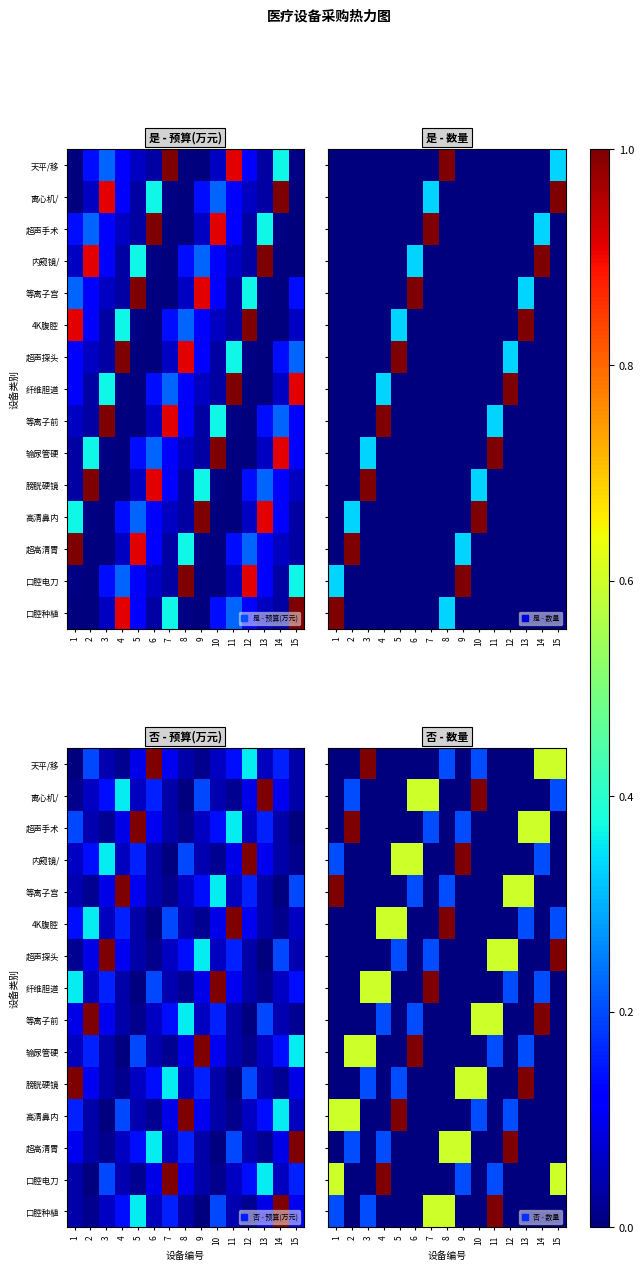

Which has a higher value, 10 or 8?

10